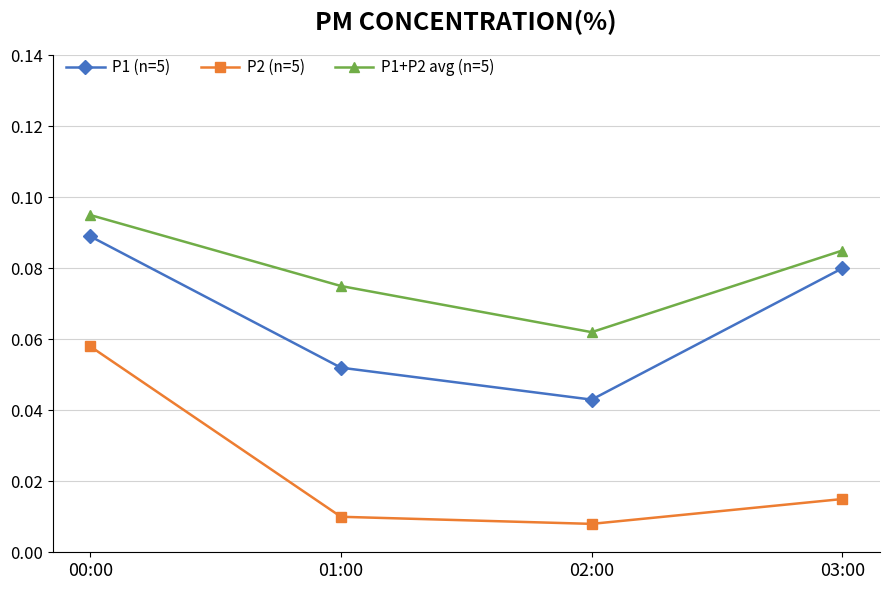

At which category does P1 (n=5) reach its first local valley?

02:00